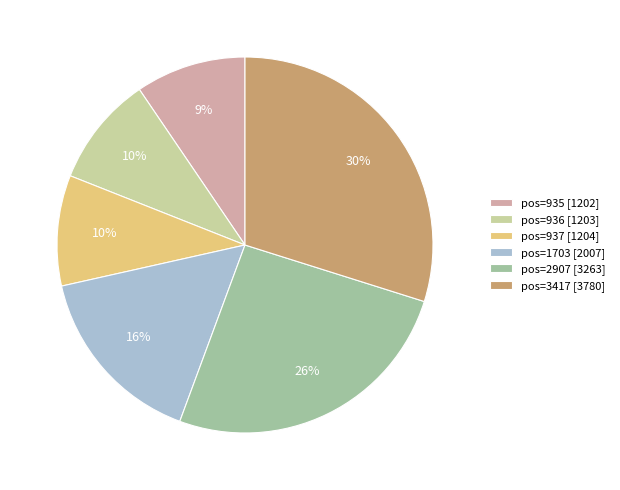

The pos=3417 [3780] slice represents 39% of the pie. True or false?

False